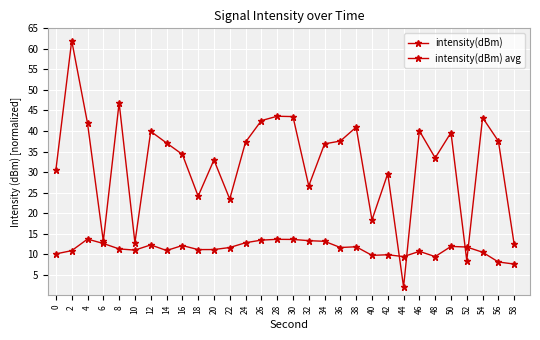

At how many categories does at least one series exceed 54?

1